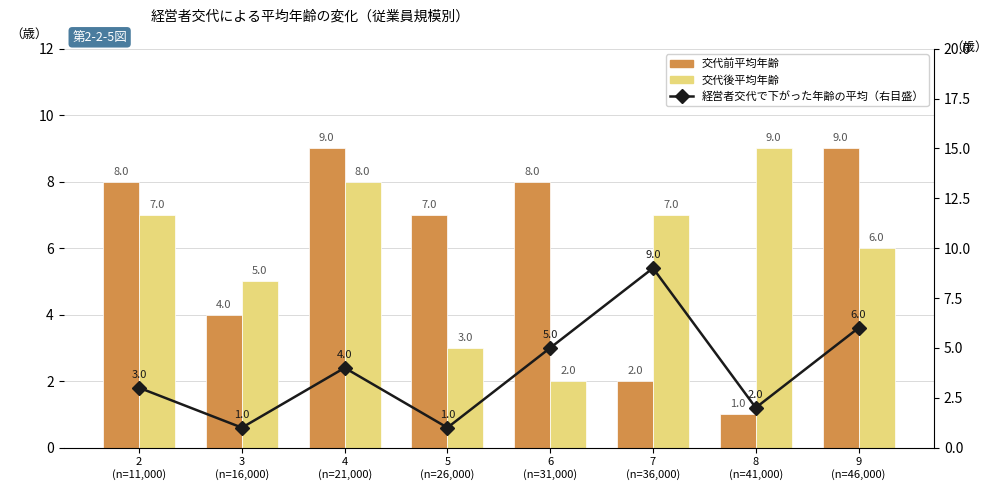

The value of 交代前平均年齢 at 3
(n=16,000) is 7. True or false?

False